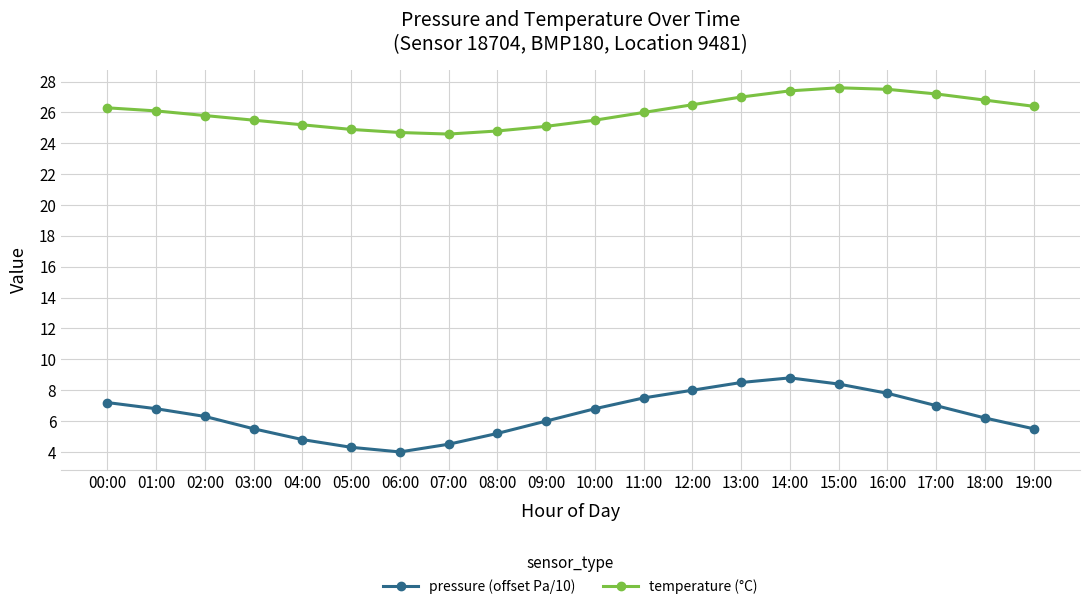

At 00:00, list the series in order from largest to smallest.

temperature (°C), pressure (offset Pa/10)